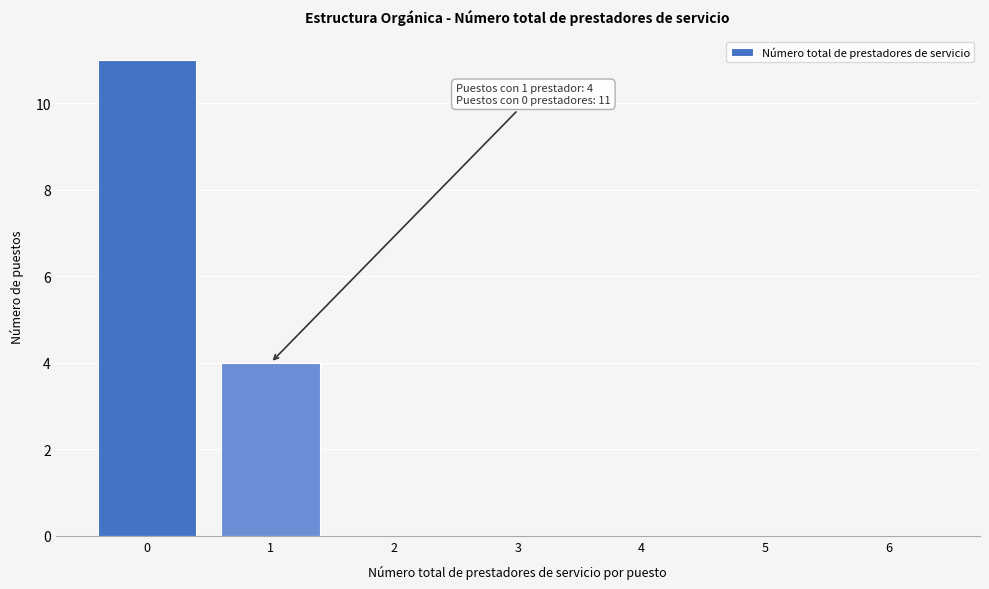

Reading left to right, extract all data points from this chart.

0=11	1=4	2=0	3=0	4=0	5=0	6=0